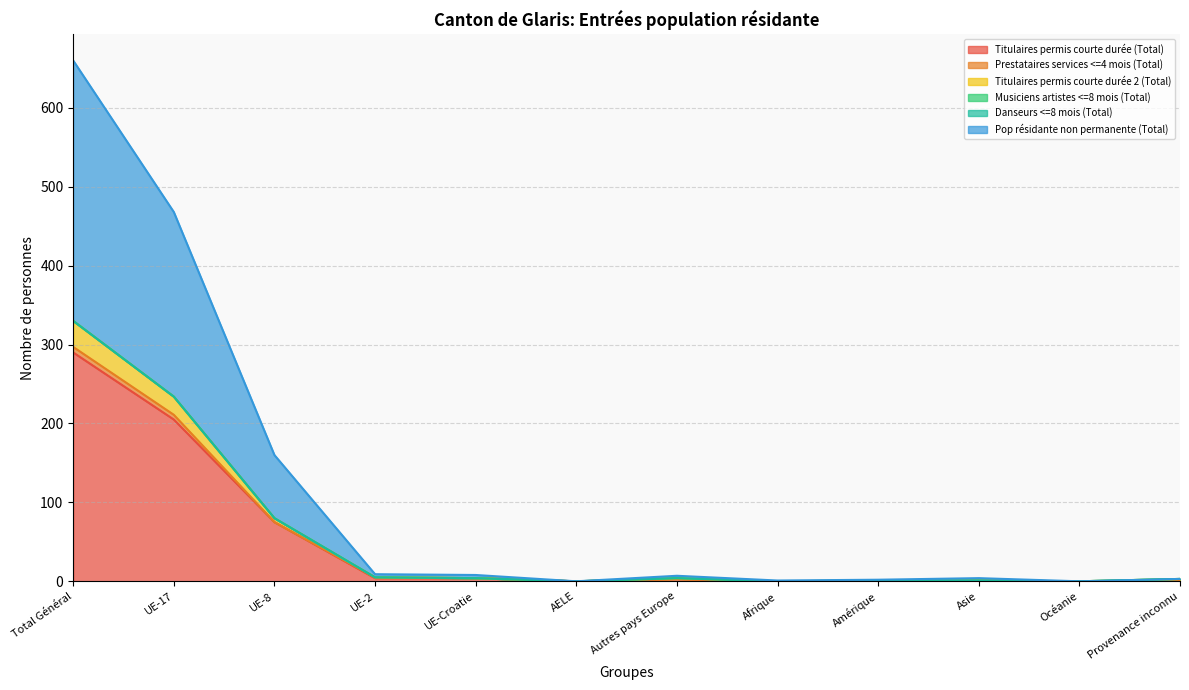

What position from the right is Océanie?

2